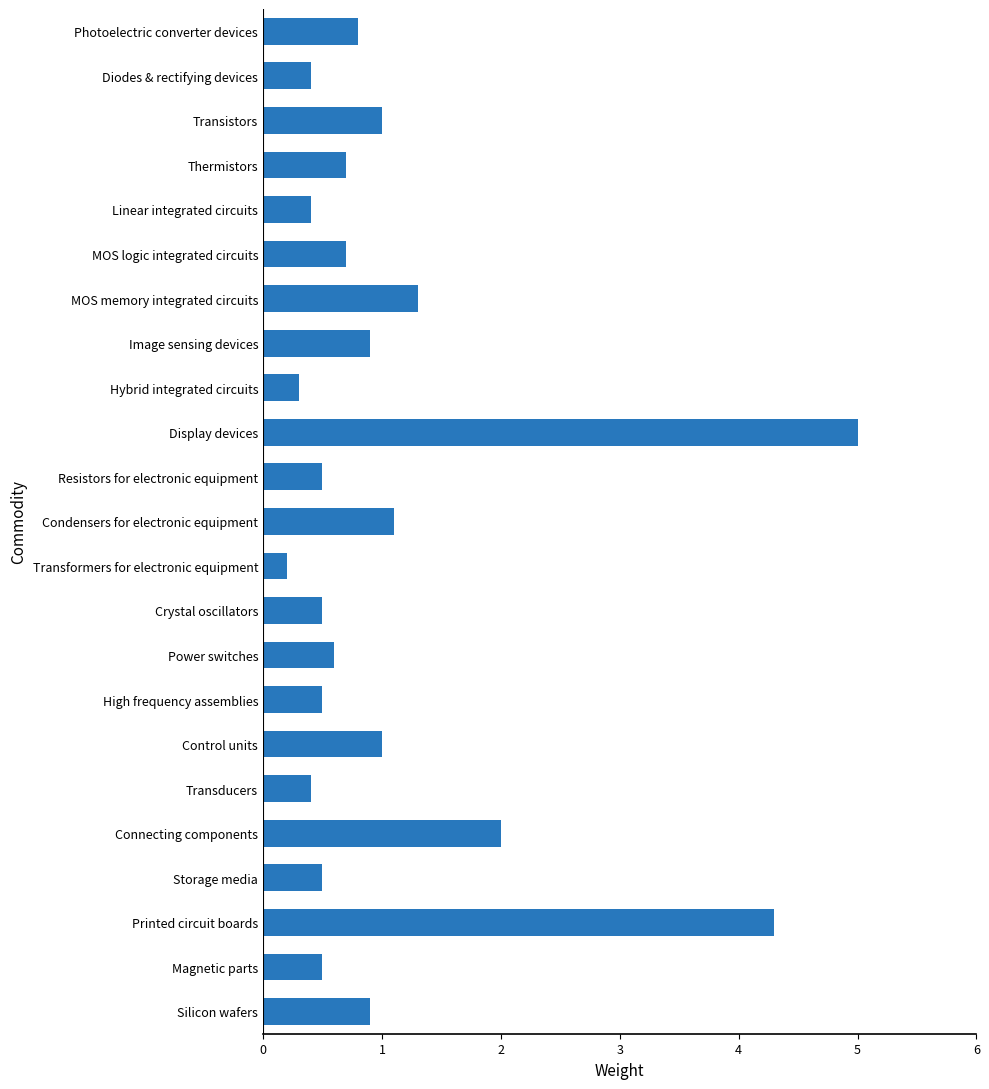

What is the smallest value displayed?

0.2